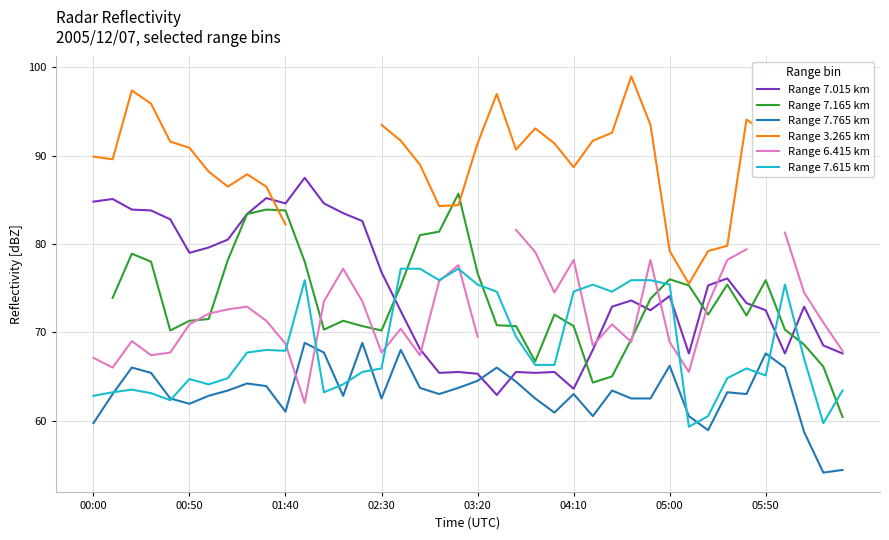

After their last crossing, which series has the higher values: Range 7.765 km or Range 7.015 km?

Range 7.015 km